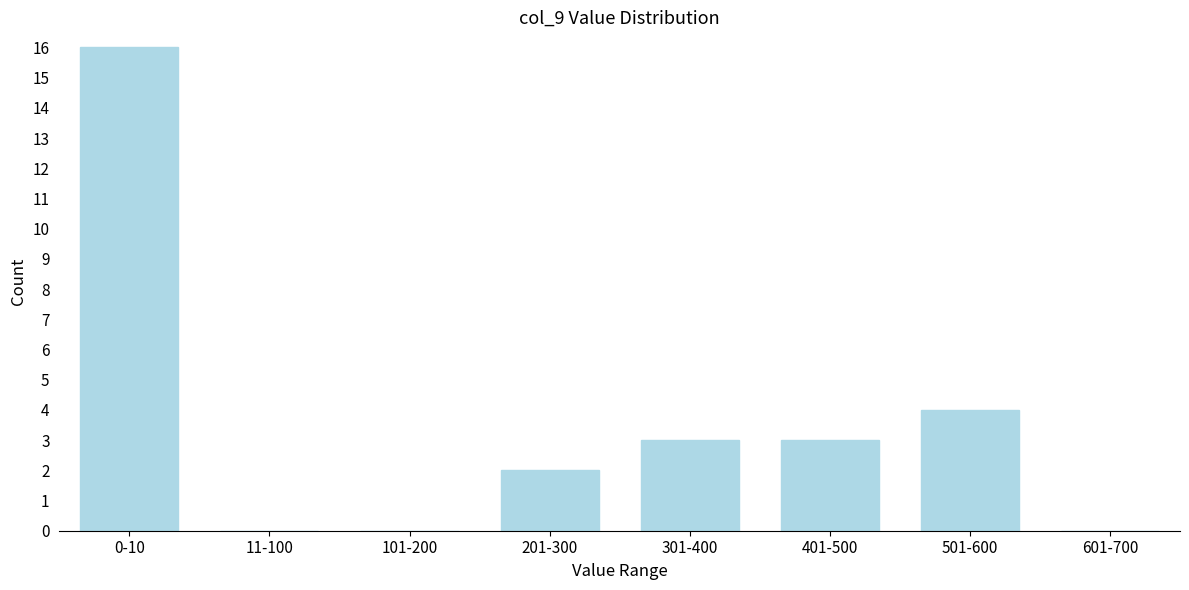

Reading left to right, extract all data points from this chart.

0-10=16	11-100=0	101-200=0	201-300=2	301-400=3	401-500=3	501-600=4	601-700=0